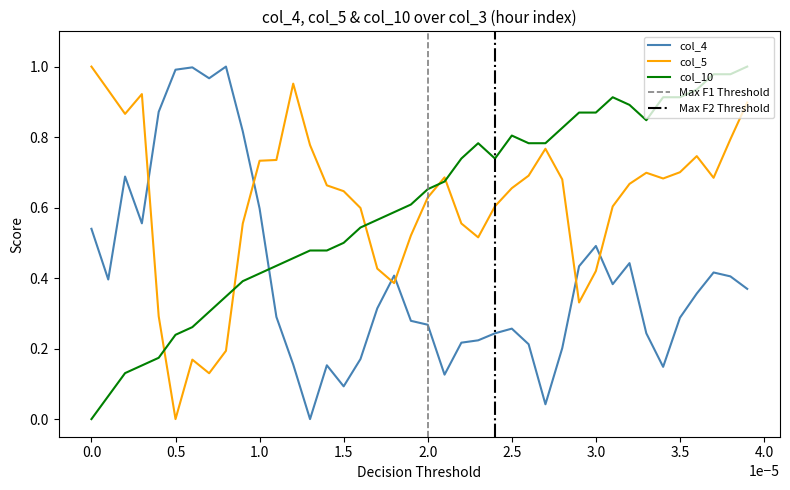

True or false: col_5 and col_10 cross at least once.

True